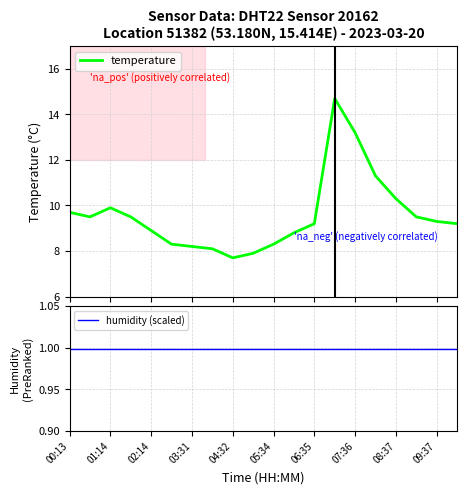

What is the minimum value for temperature?

7.7